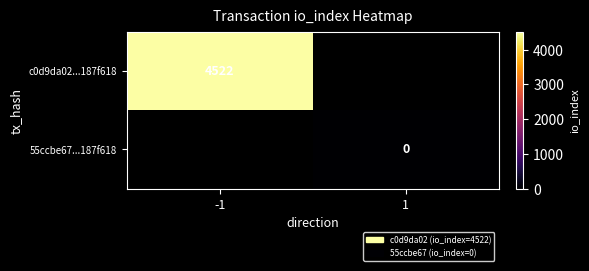

Which label corresponds to the smallest value in the chart?

1